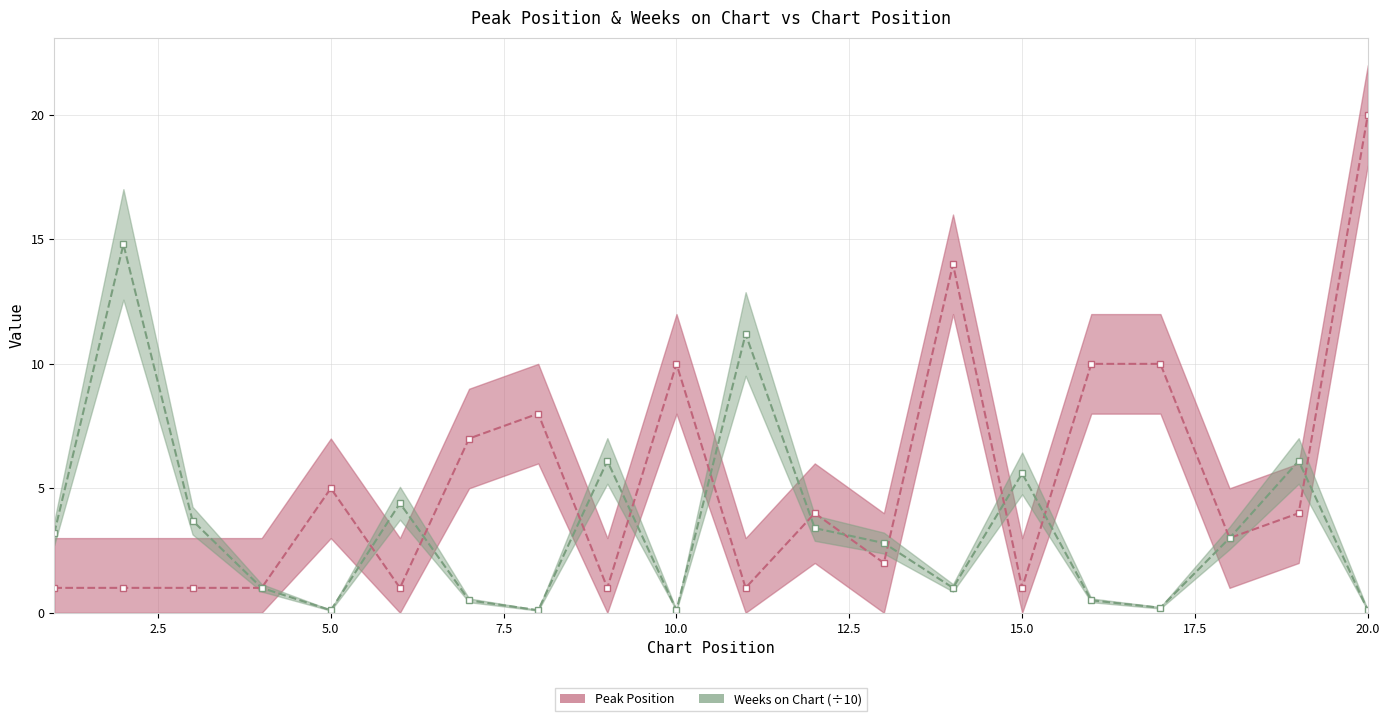

Which category has the highest value in the Peak Position series?

20